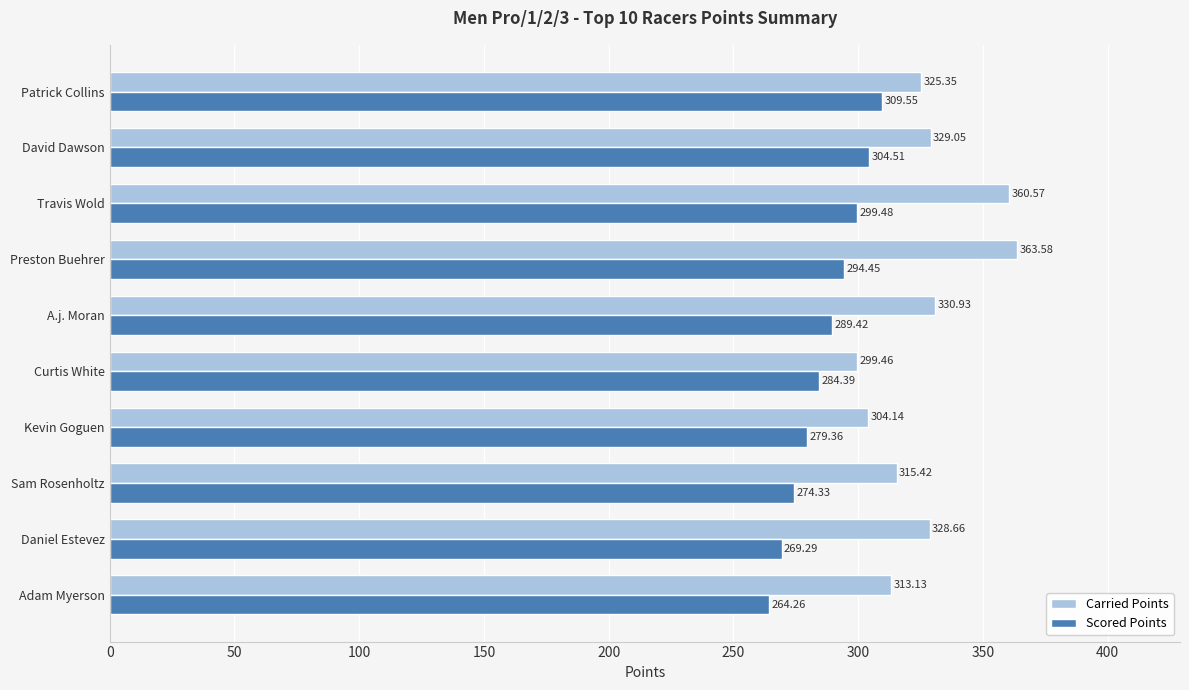

Rank the series by their average value, from lowest to highest.

Scored Points, Carried Points